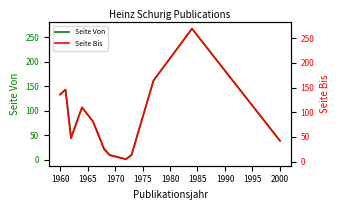

The value of Seite Von at 2000 is 52. True or false?

False